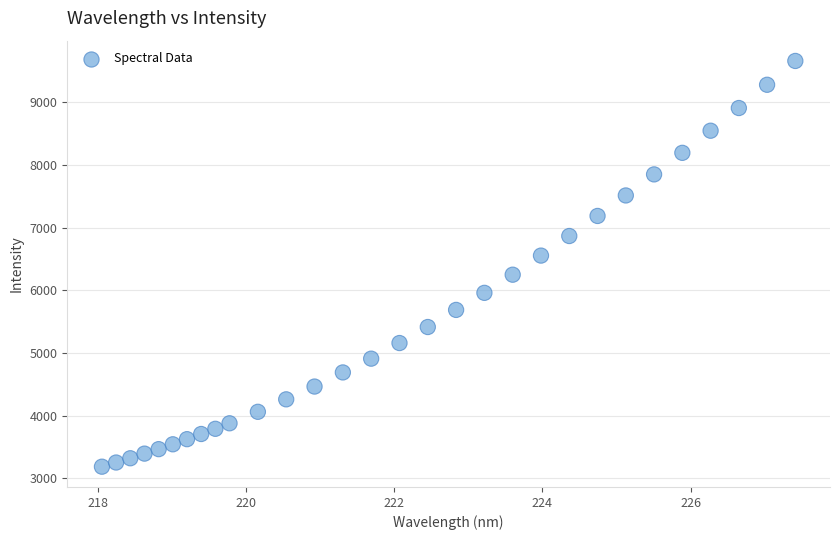

What is the range of X values (max minus min)?

9.4